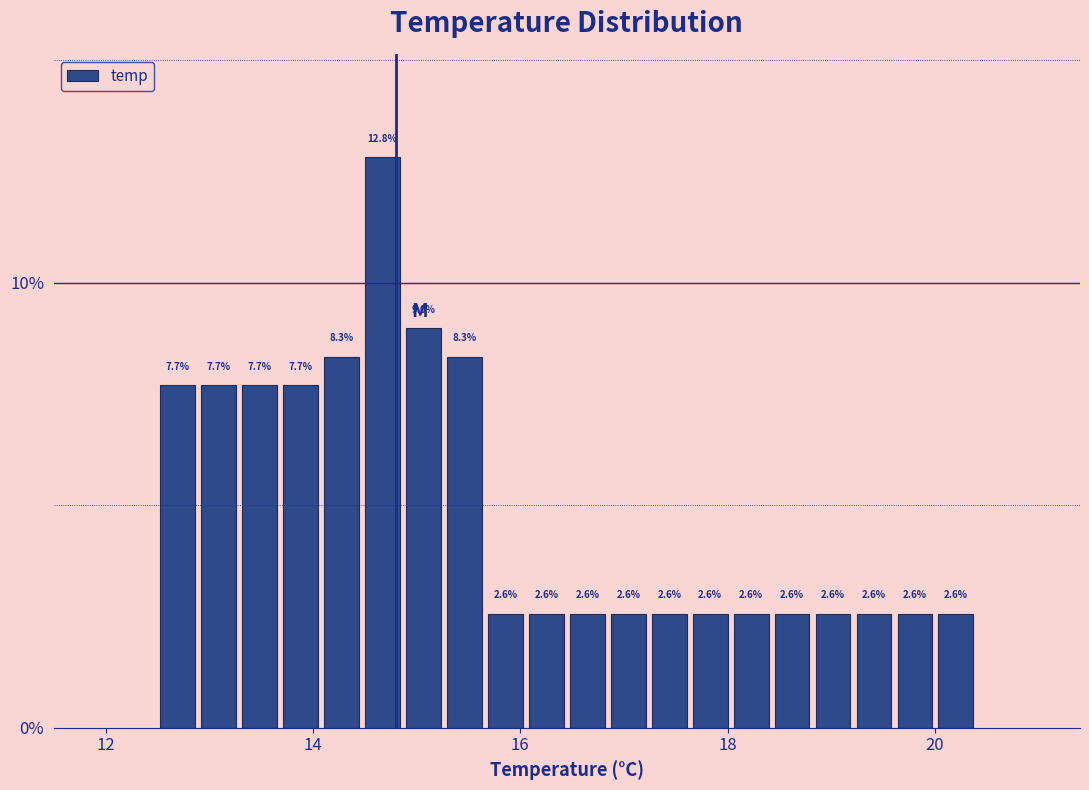

Around what value on the x-axis is the tallest bar? Give the approximate position of its centre, as read against the axis.

14.6